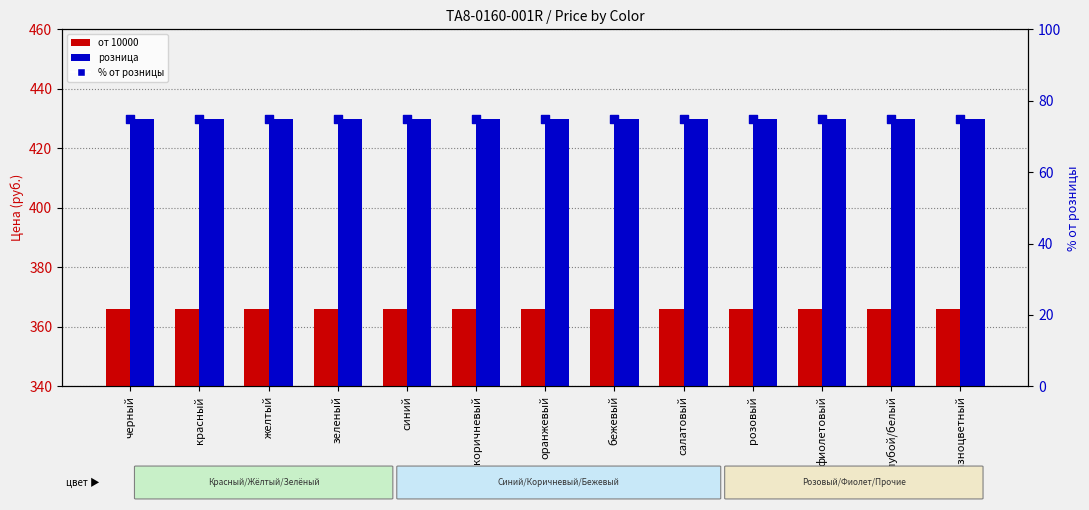

What is the total value across all series at желтый?

871